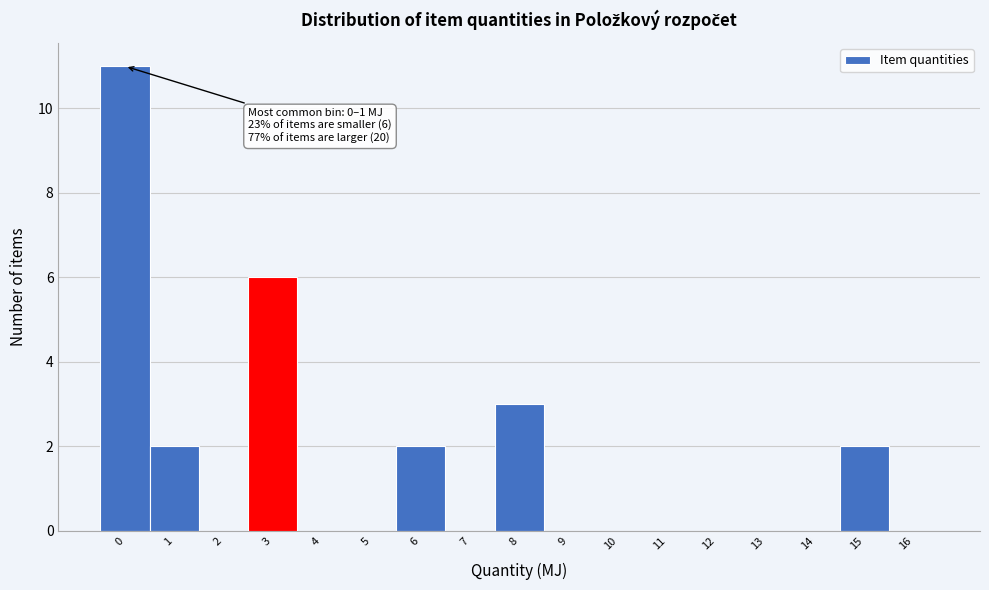

Reading right to left, what are all the values shown in this chart?

16=0	15=2	14=0	13=0	12=0	11=0	10=0	9=0	8=3	7=0	6=2	5=0	4=0	3=6	2=0	1=2	0=11